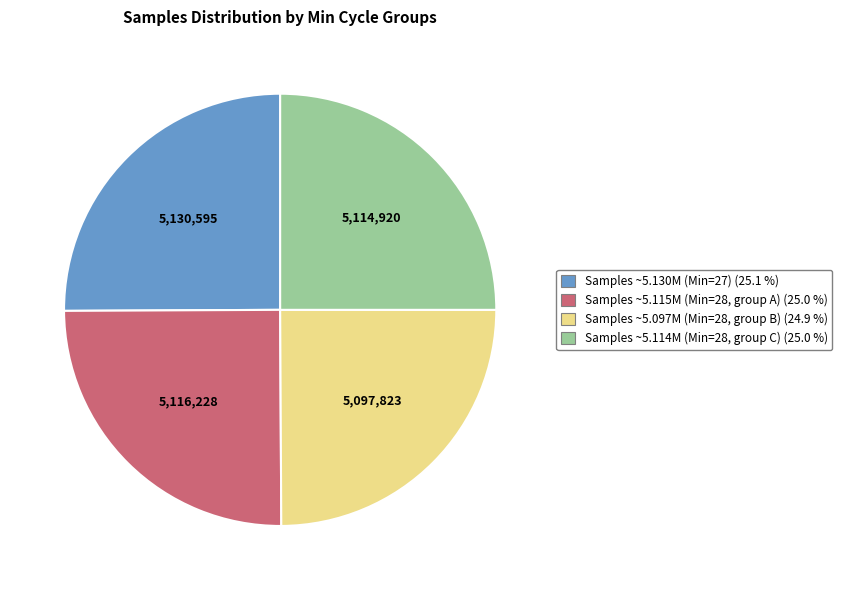

Does Samples ~5.097M (Min=28, group B) (24.9 %) account for over 50% of the chart?

No